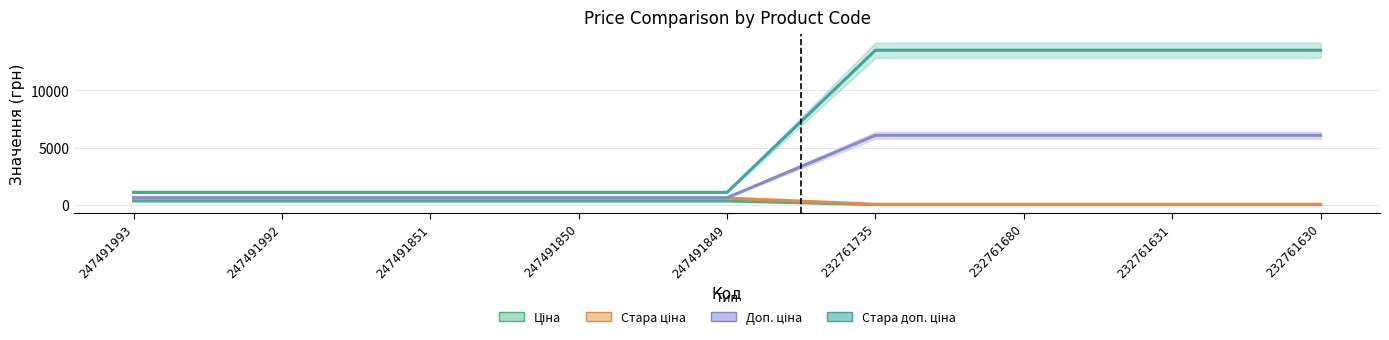

List the series in order of their peak value, lowest first.

Ціна, Стара ціна, Доп. ціна, Стара доп. ціна